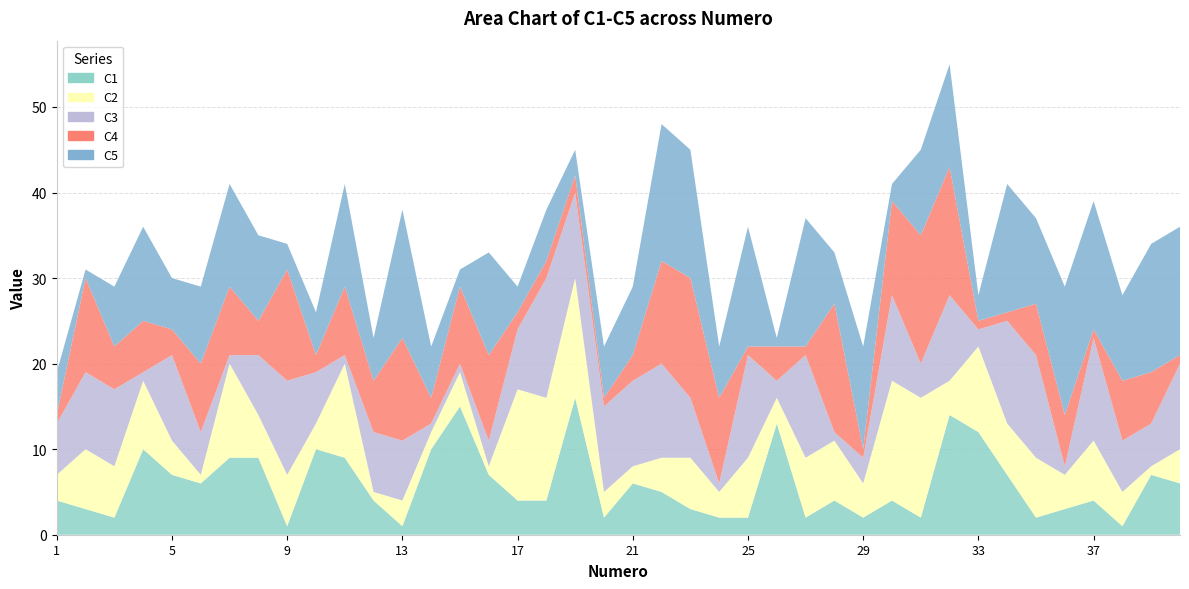

Reading left to right, transcribe all the data shown in this chart.

C1: 1=4	2=3	3=2	4=10	5=7	6=6	7=9	8=9	9=1	10=10	11=9	12=4	13=1	14=10	15=15	16=7	17=4	18=4	19=16	20=2	21=6	22=5	23=3	24=2	25=2	26=13	27=2	28=4	29=2	30=4	31=2	32=14	33=12	34=7	35=2	36=3	37=4	38=1	39=7	40=6
C2: 1=3	2=7	3=6	4=8	5=4	6=1	7=11	8=5	9=6	10=3	11=11	12=1	13=3	14=2	15=4	16=1	17=13	18=12	19=14	20=3	21=2	22=4	23=6	24=3	25=7	26=3	27=7	28=7	29=4	30=14	31=14	32=4	33=10	34=6	35=7	36=4	37=7	38=4	39=1	40=4
C3: 1=6	2=9	3=9	4=1	5=10	6=5	7=1	8=7	9=11	10=6	11=1	12=7	13=7	14=1	15=1	16=3	17=7	18=14	19=10	20=10	21=10	22=11	23=7	24=1	25=12	26=2	27=12	28=1	29=3	30=10	31=4	32=10	33=2	34=12	35=12	36=1	37=12	38=6	39=5	40=10
C4: 1=1	2=11	3=5	4=6	5=3	6=8	7=8	8=4	9=13	10=2	11=8	12=6	13=12	14=3	15=9	16=10	17=2	18=2	19=2	20=1	21=3	22=12	23=14	24=10	25=1	26=4	27=1	28=15	29=1	30=11	31=15	32=15	33=1	34=1	35=6	36=6	37=1	38=7	39=6	40=1
C5: 1=5	2=1	3=7	4=11	5=6	6=9	7=12	8=10	9=3	10=5	11=12	12=5	13=15	14=6	15=2	16=12	17=3	18=6	19=3	20=6	21=8	22=16	23=15	24=6	25=14	26=1	27=15	28=6	29=12	30=2	31=10	32=12	33=3	34=15	35=10	36=15	37=15	38=10	39=15	40=15